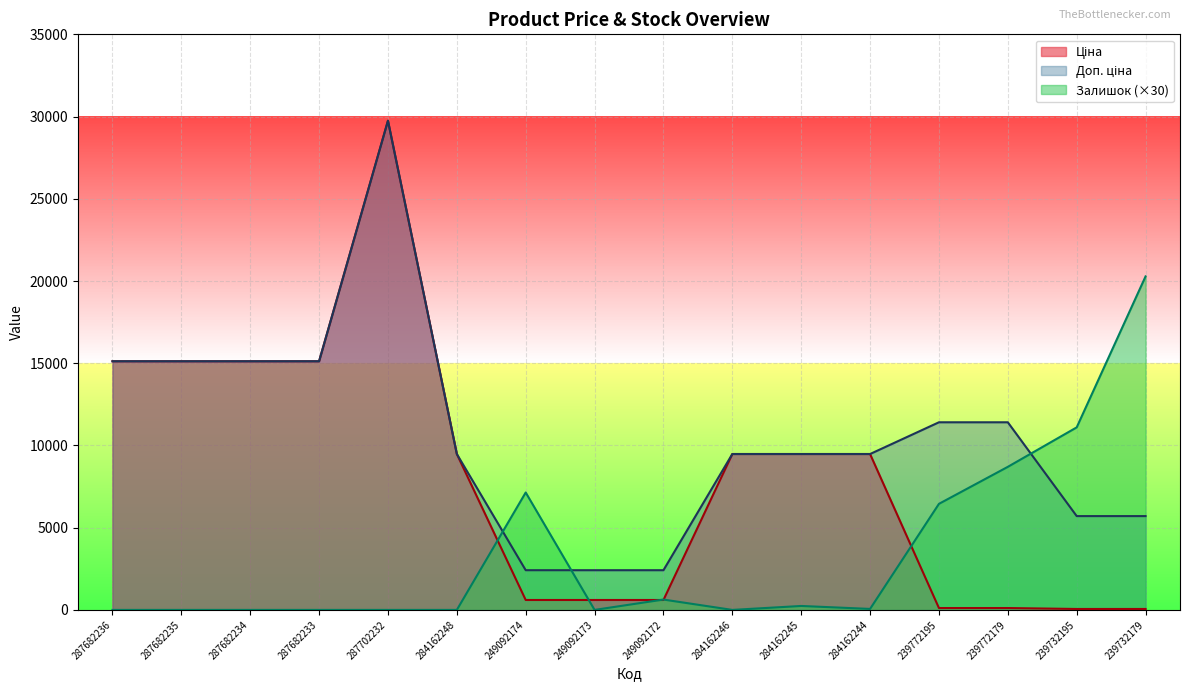

How many distinct data groups are displayed?

3